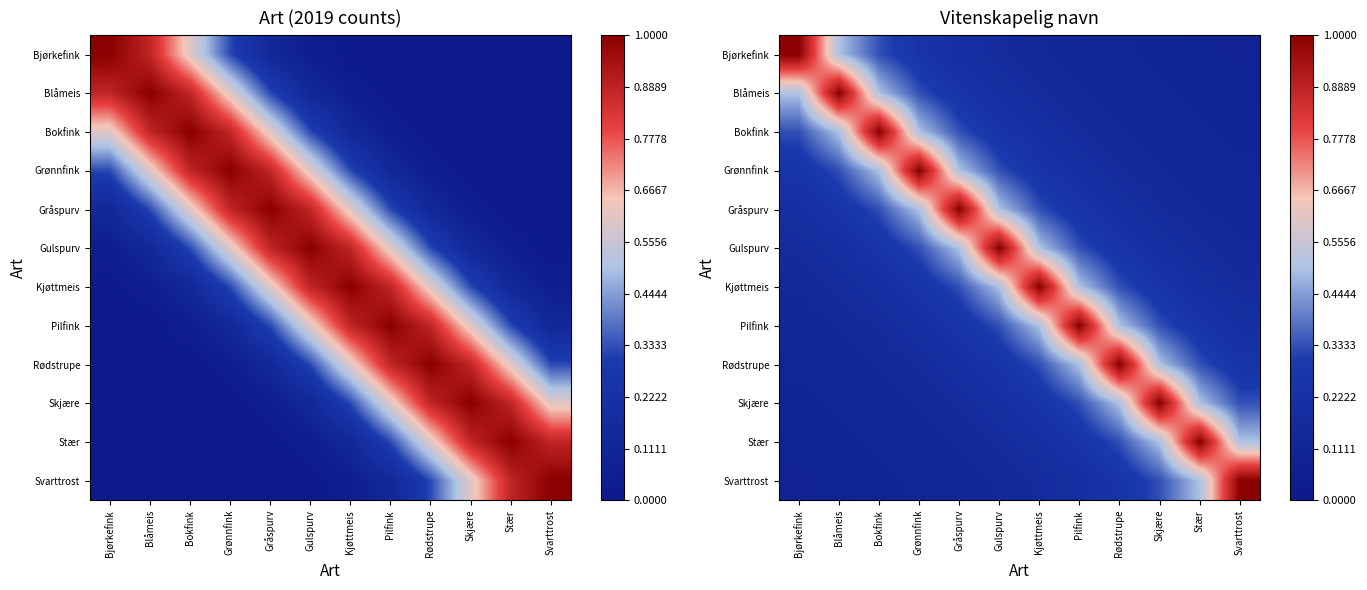

What is the maximum value shown in the chart?

1.0